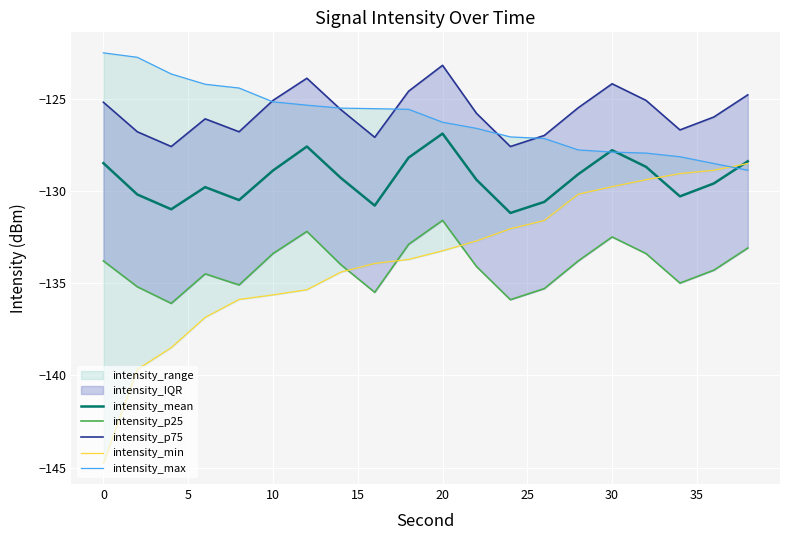

True or false: intensity_min and intensity_p75 cross at least once.

False